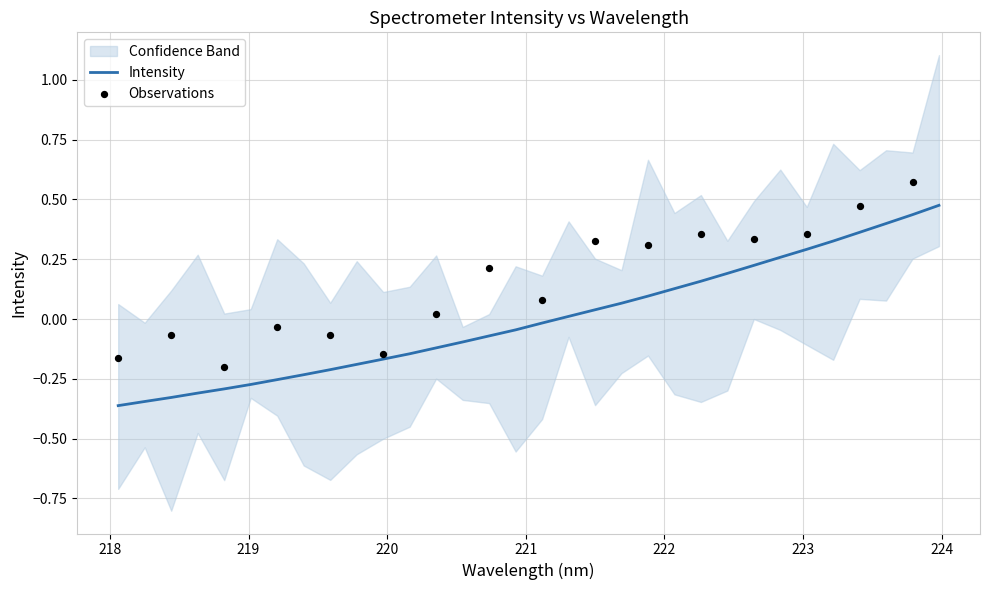

What is the change in value from 221.1174 to 223.408?

+0.4